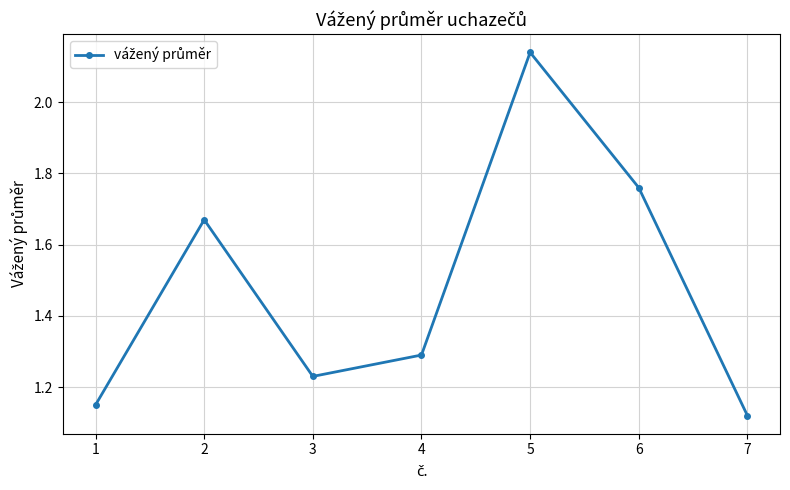

What is the difference between the second highest and minimum values?

0.6